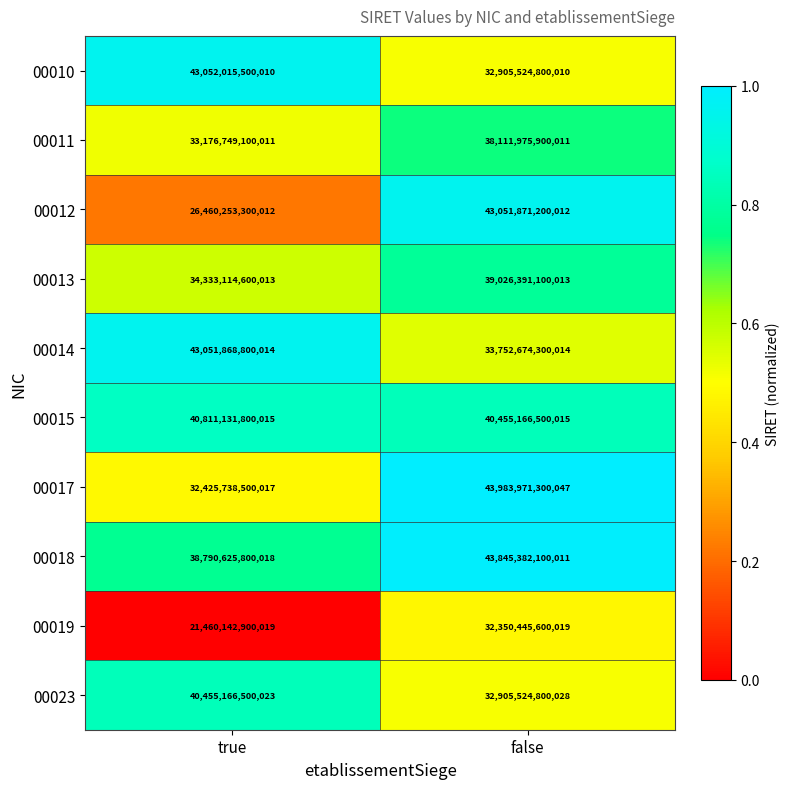

Which category has the lowest value across all series?

true